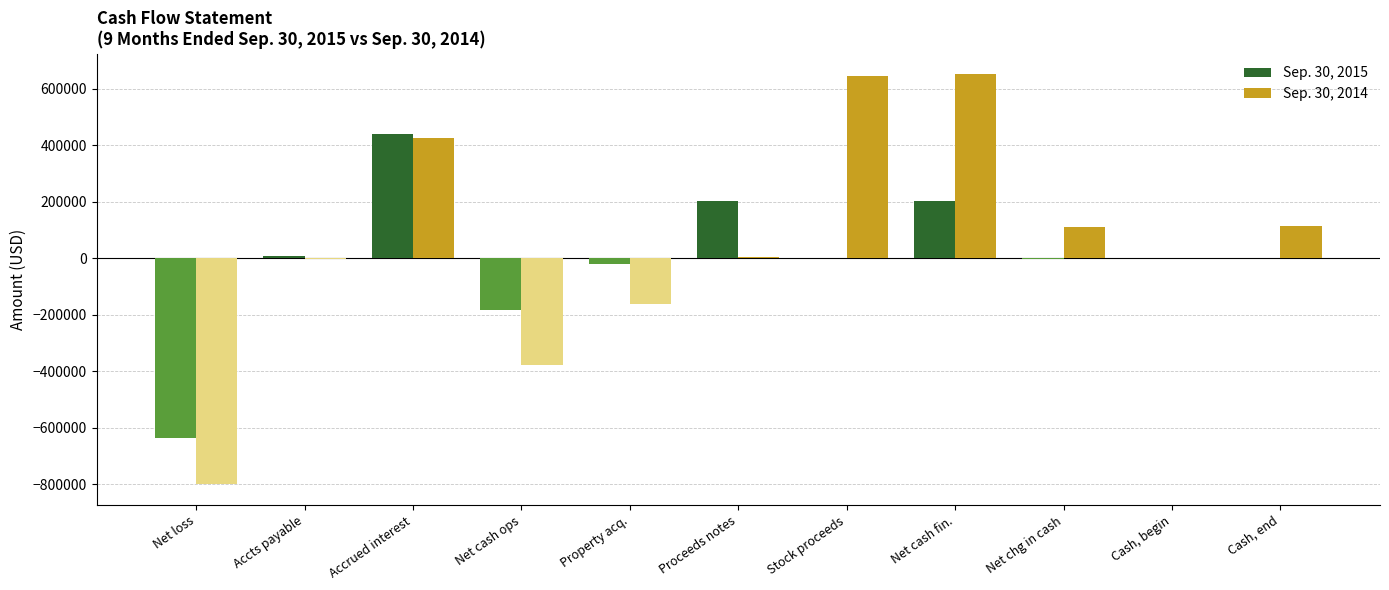

Is it true that Sep. 30, 2014 equals 570594 at Accrued interest?

False